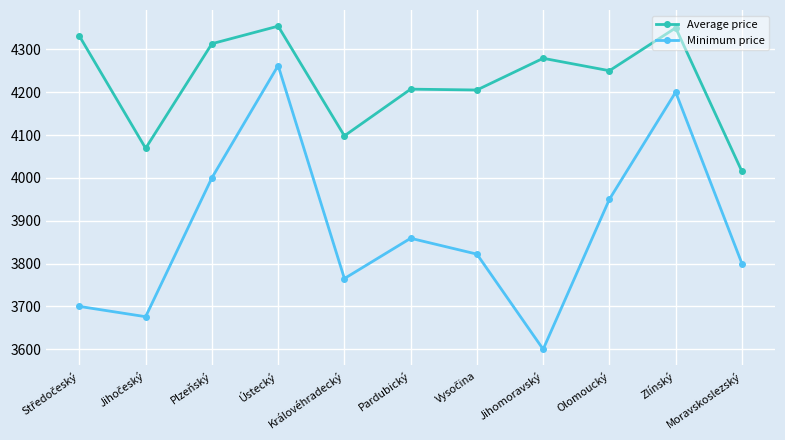

What is the difference between the highest and lowest values at Zlínský?

150